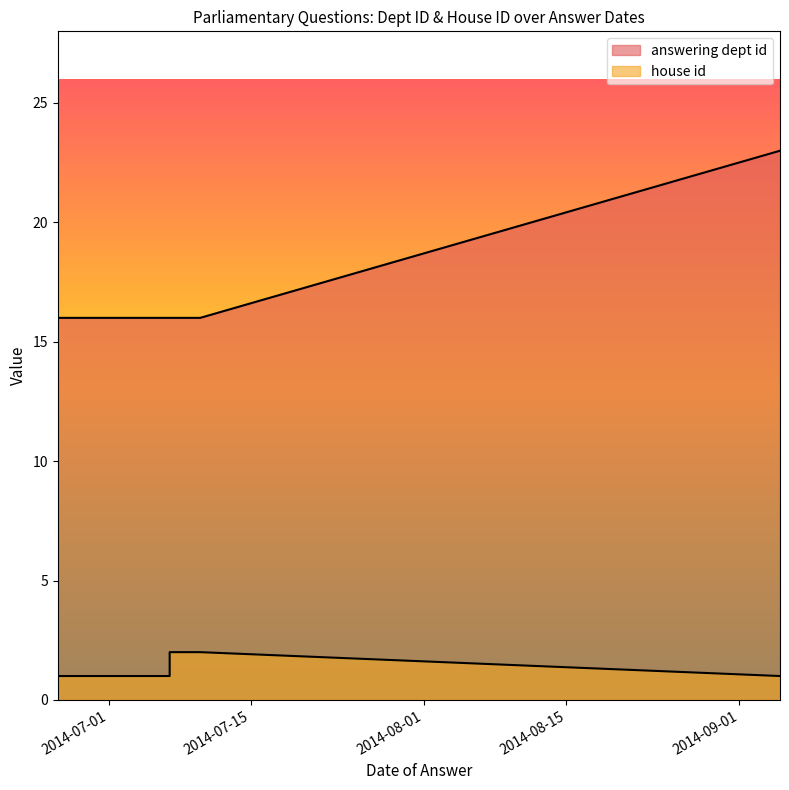

True or false: house id and answering dept id intersect in this chart.

False